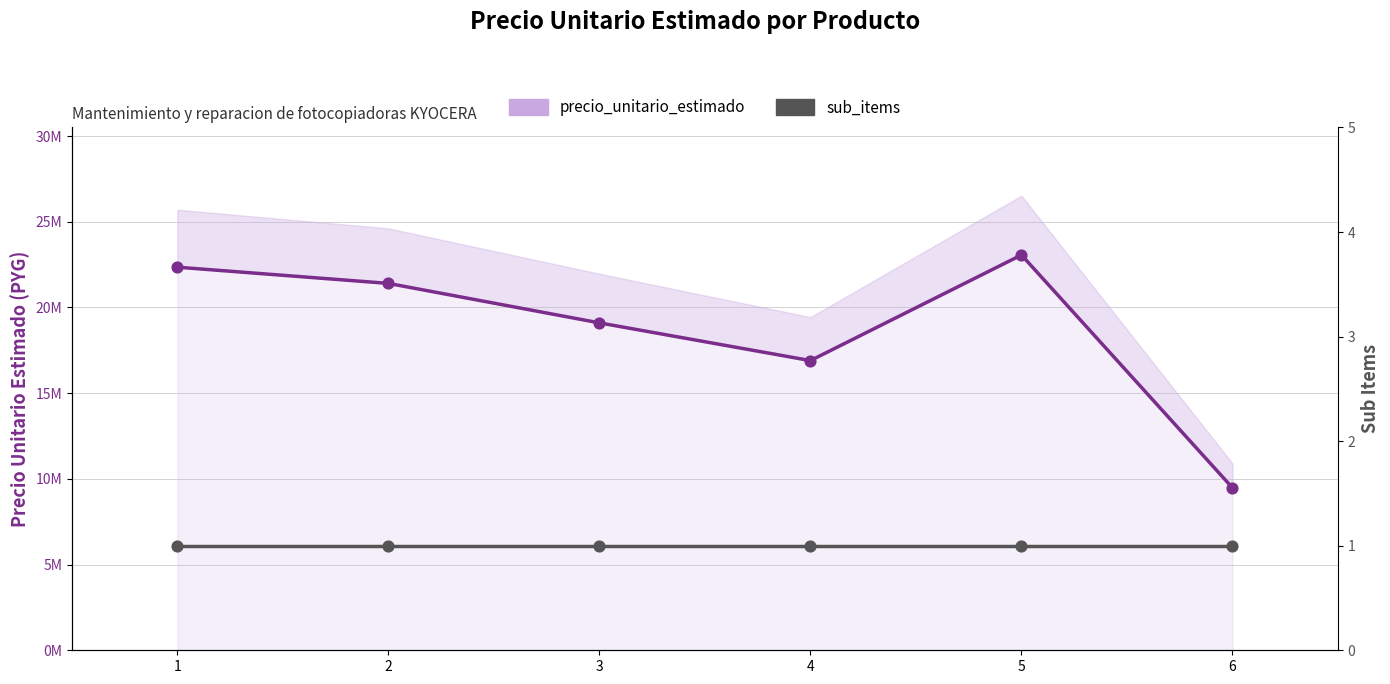

Which series contains the lowest Y value?

sub_items